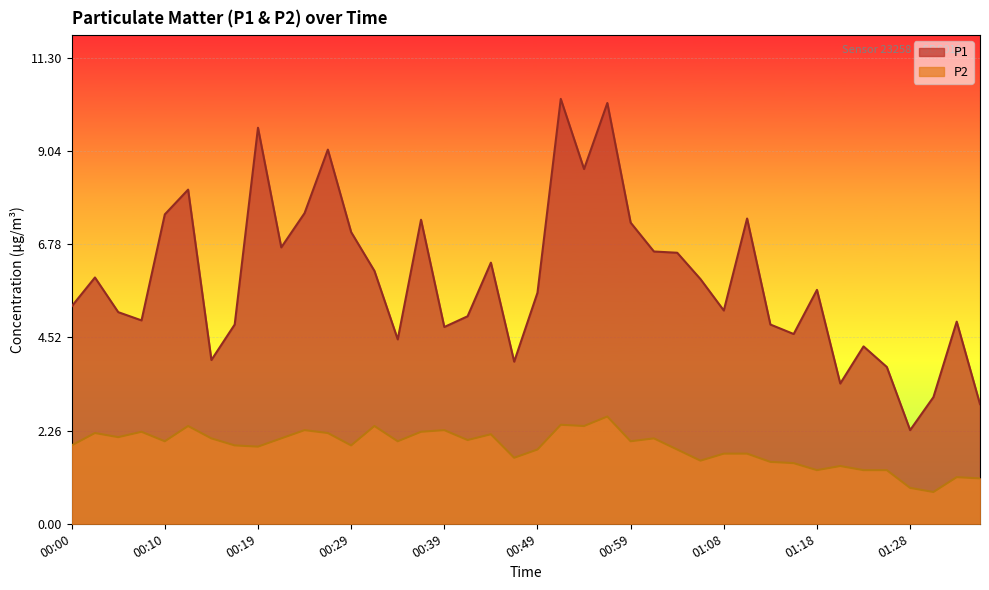

Reading left to right, transcribe all the data shown in this chart.

P1: 5.3	6.0	5.1	4.9	7.5	8.1	4.0	4.8	9.6	6.7	7.5	9.1	7.1	6.1	4.5	7.4	4.8	5.0	6.3	3.9	5.6	10.3	8.6	10.2	7.3	6.6	6.6	5.9	5.2	7.4	4.8	4.6	5.7	3.4	4.3	3.8	2.3	3.1	4.9	2.9
P2: 1.9	2.2	2.1	2.2	2.0	2.4	2.1	1.9	1.9	2.1	2.3	2.2	1.9	2.4	2.0	2.2	2.3	2.0	2.2	1.6	1.8	2.4	2.4	2.6	2.0	2.1	1.8	1.5	1.7	1.7	1.5	1.5	1.3	1.4	1.3	1.3	0.9	0.8	1.1	1.1